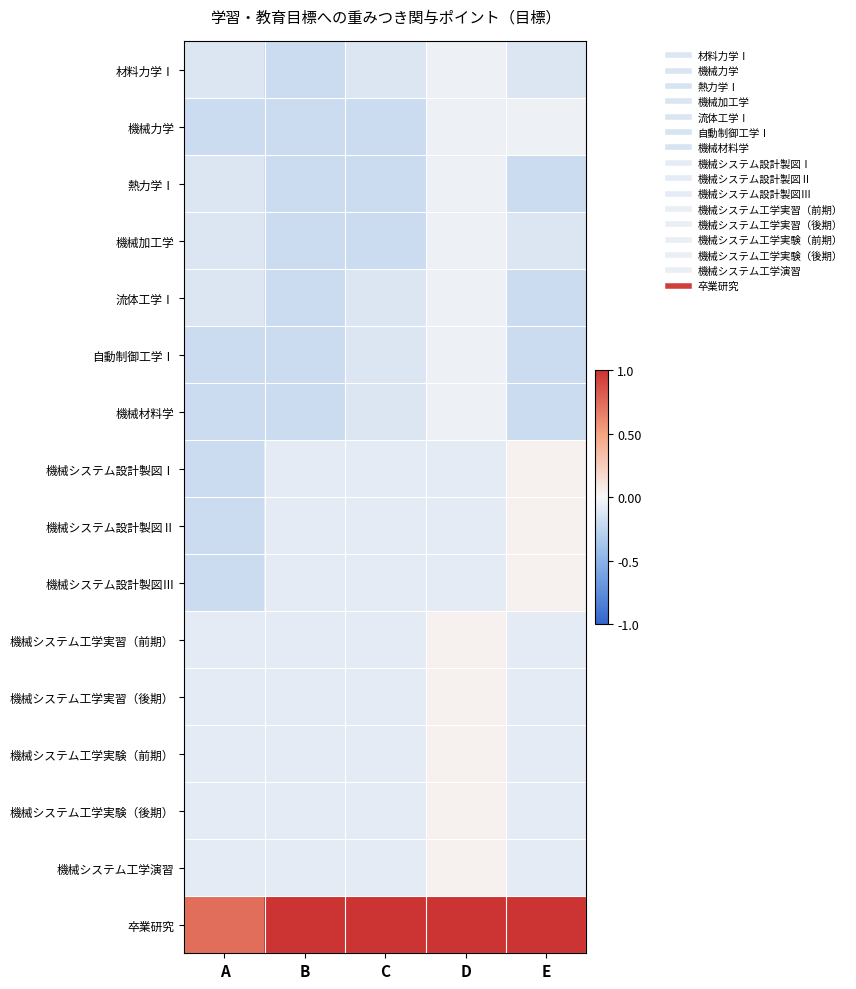

Rank the series at D from lowest to highest value.

機械システム設計製図Ⅰ, 機械システム設計製図Ⅱ, 機械システム設計製図Ⅲ, 材料力学Ⅰ, 機械力学, 熱力学Ⅰ, 機械加工学, 流体工学Ⅰ, 自動制御工学Ⅰ, 機械材料学, 機械システム工学実習（前期）, 機械システム工学実習（後期）, 機械システム工学実験（前期）, 機械システム工学実験（後期）, 機械システム工学演習, 卒業研究